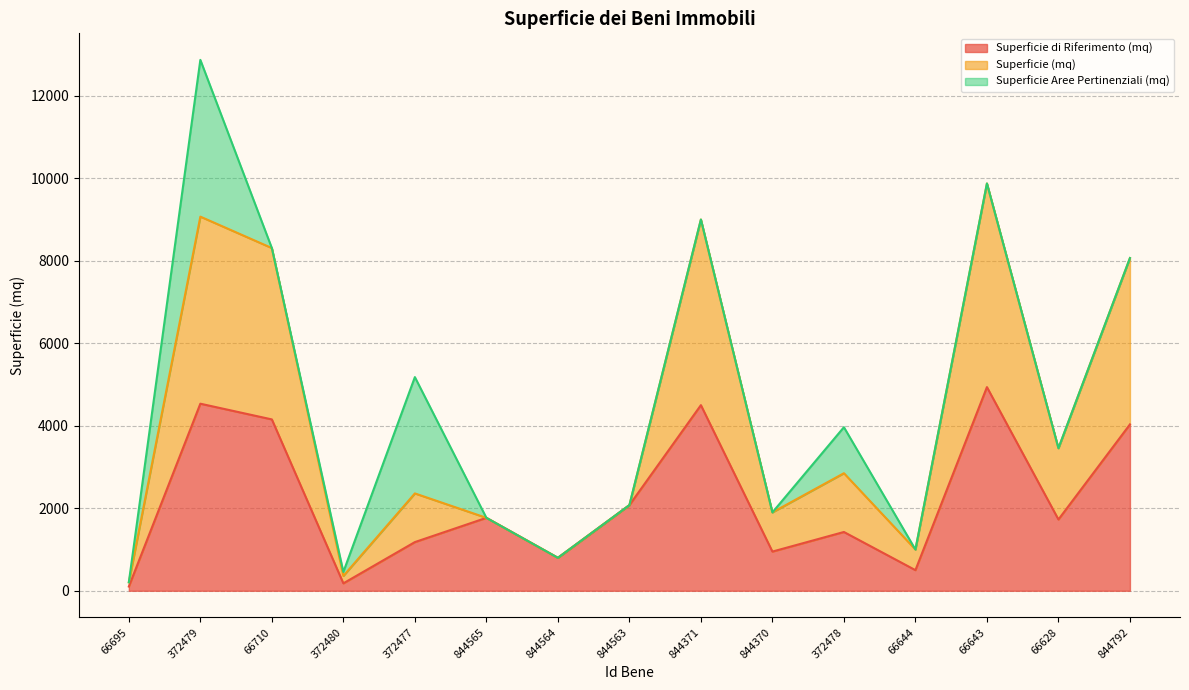

What is the minimum value for Superficie (mq)?

206